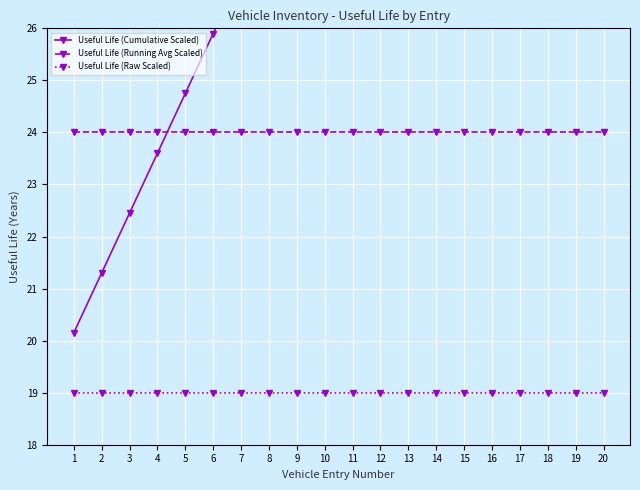

The value of Useful Life (Raw Scaled) at 19 is 5.7. True or false?

False